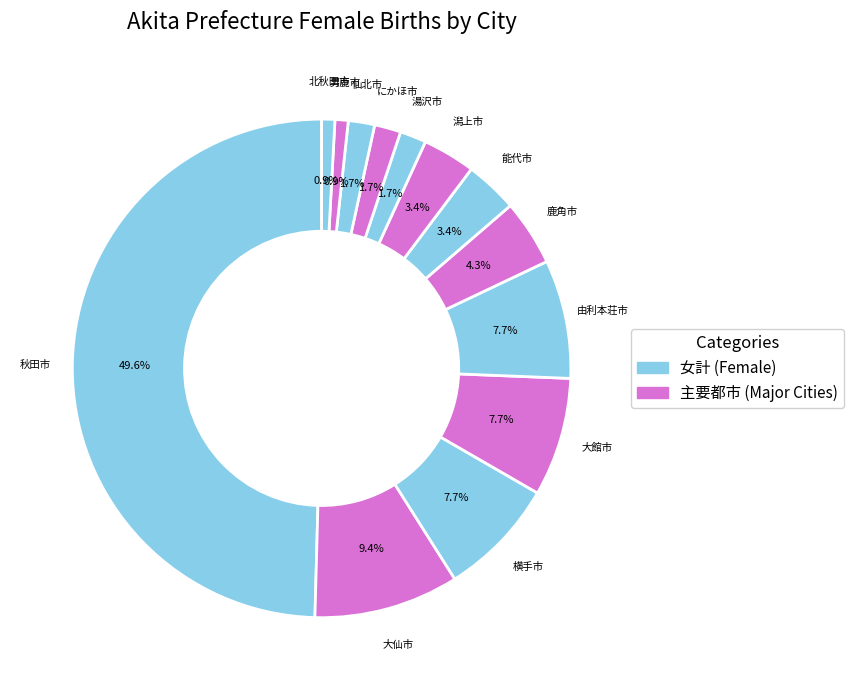

Rank the categories by value from lowest to highest.

男鹿市, 北秋田市, 湯沢市, にかほ市, 仙北市, 能代市, 潟上市, 鹿角市, 横手市, 大館市, 由利本荘市, 大仙市, 秋田市